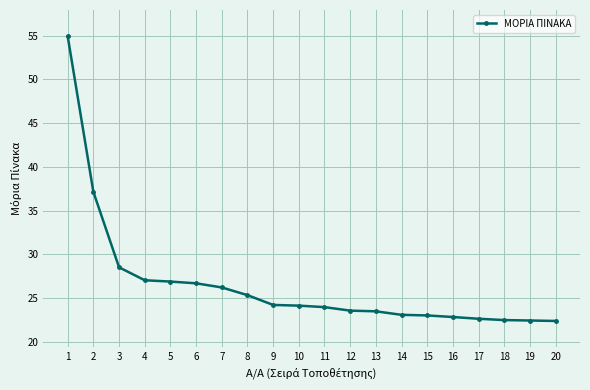

Where does the data first go above 24?

1